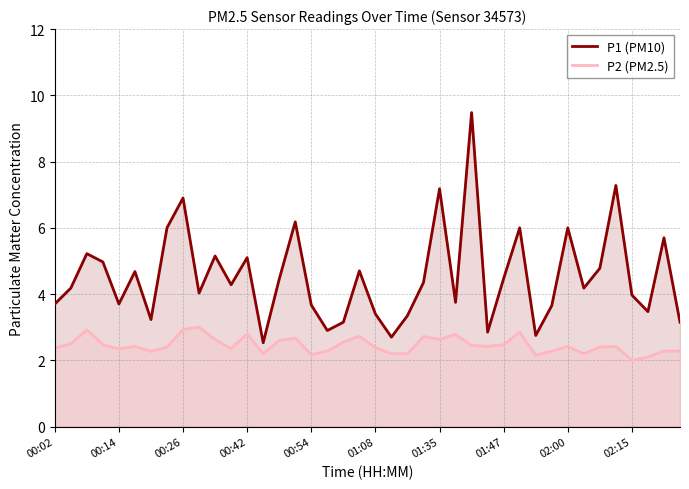

Which series has the largest total across all categories?

P1 (PM10)